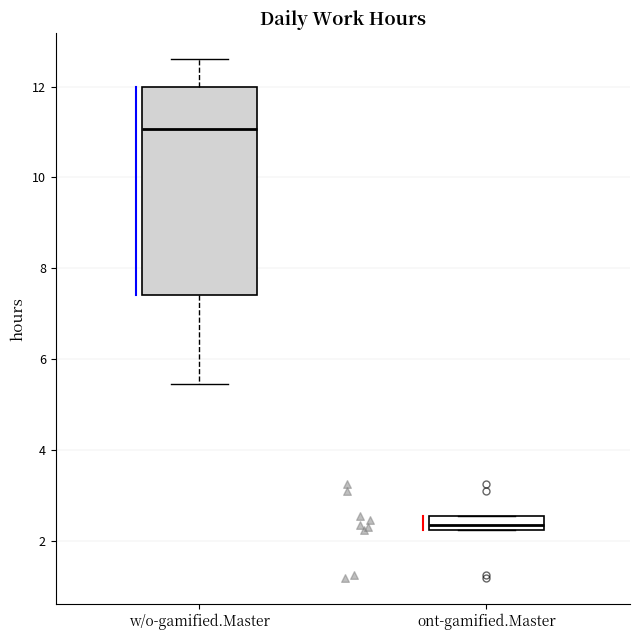

Which box has the lowest median line?

ont-gamified.Master